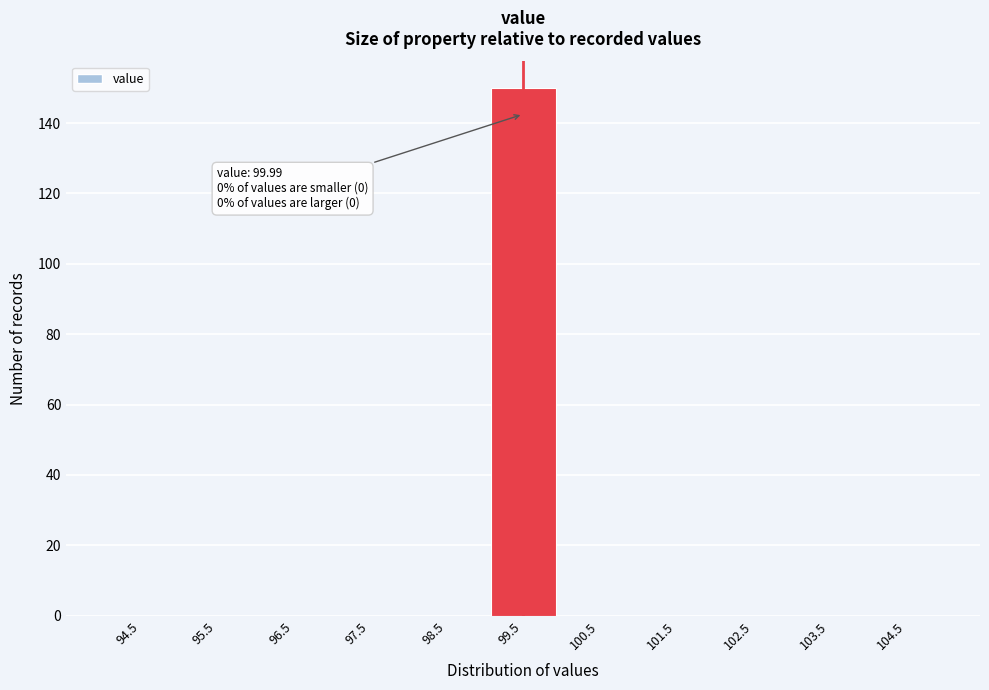

Reading left to right, list all the values displayed in this chart.

94.5=0	95.5=0	96.5=0	97.5=0	98.5=0	99.5=150	100.5=0	101.5=0	102.5=0	103.5=0	104.5=0